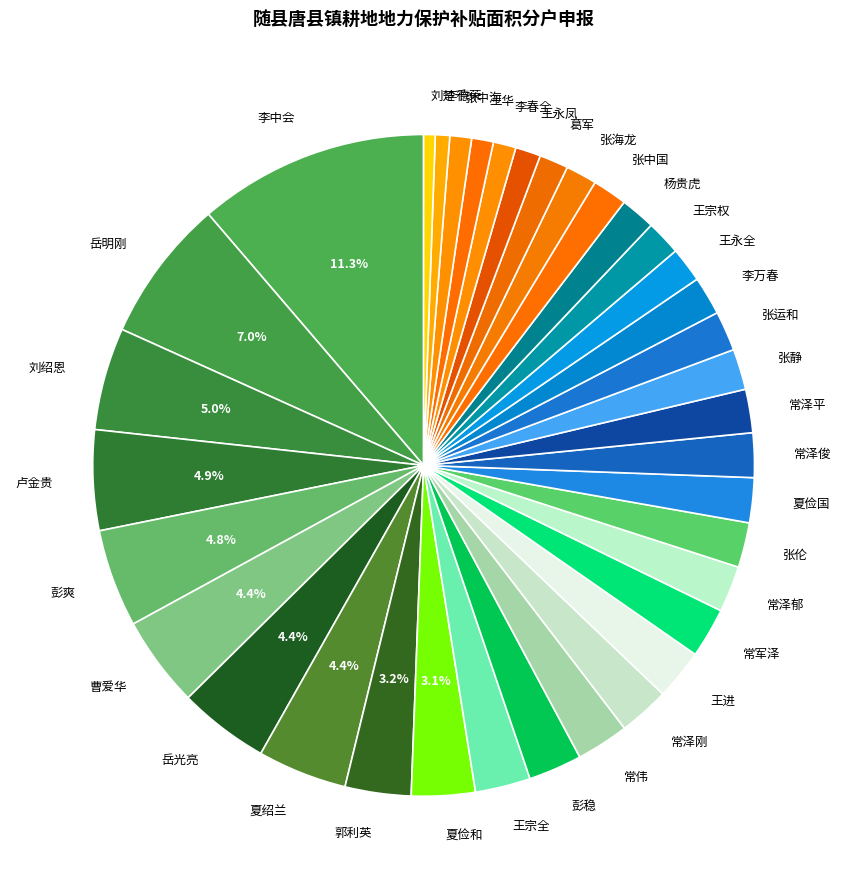

To the nearest percent, what is the difference between the 彭稳 and 刘绍恩 slice percentages?

2%